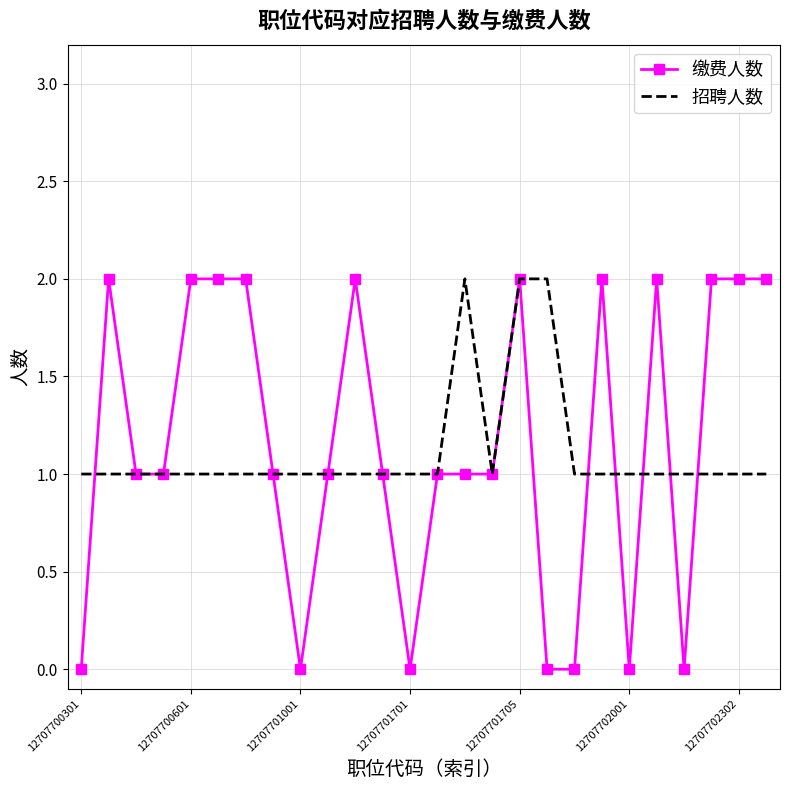

Which series has the widest spread of values?

缴费人数